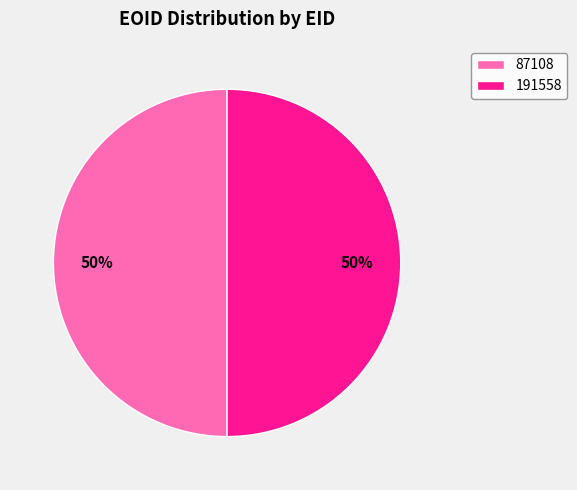

What percentage is the 87108 slice, to the nearest percent?

50%